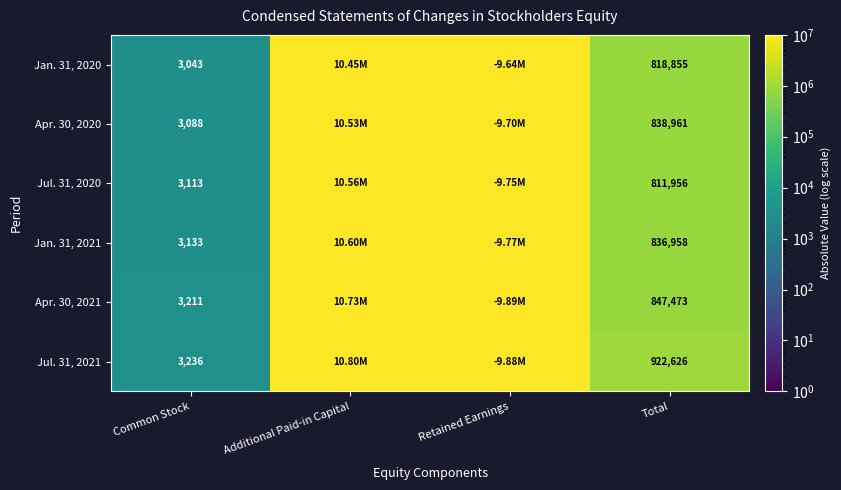

What is the difference between the highest and lowest values at Additional Paid-in Capital?

342307